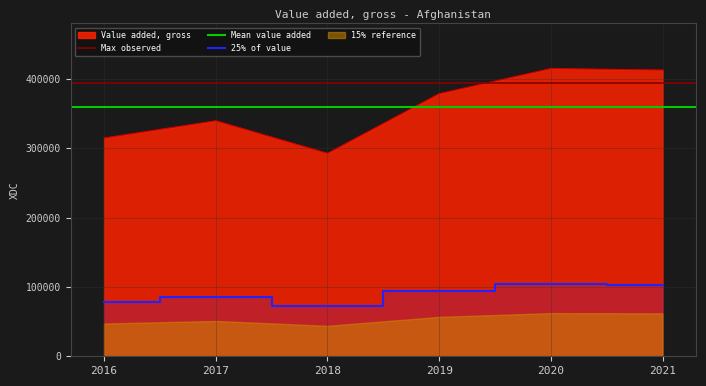

Between 2017 and 2016, which is larger?

2017